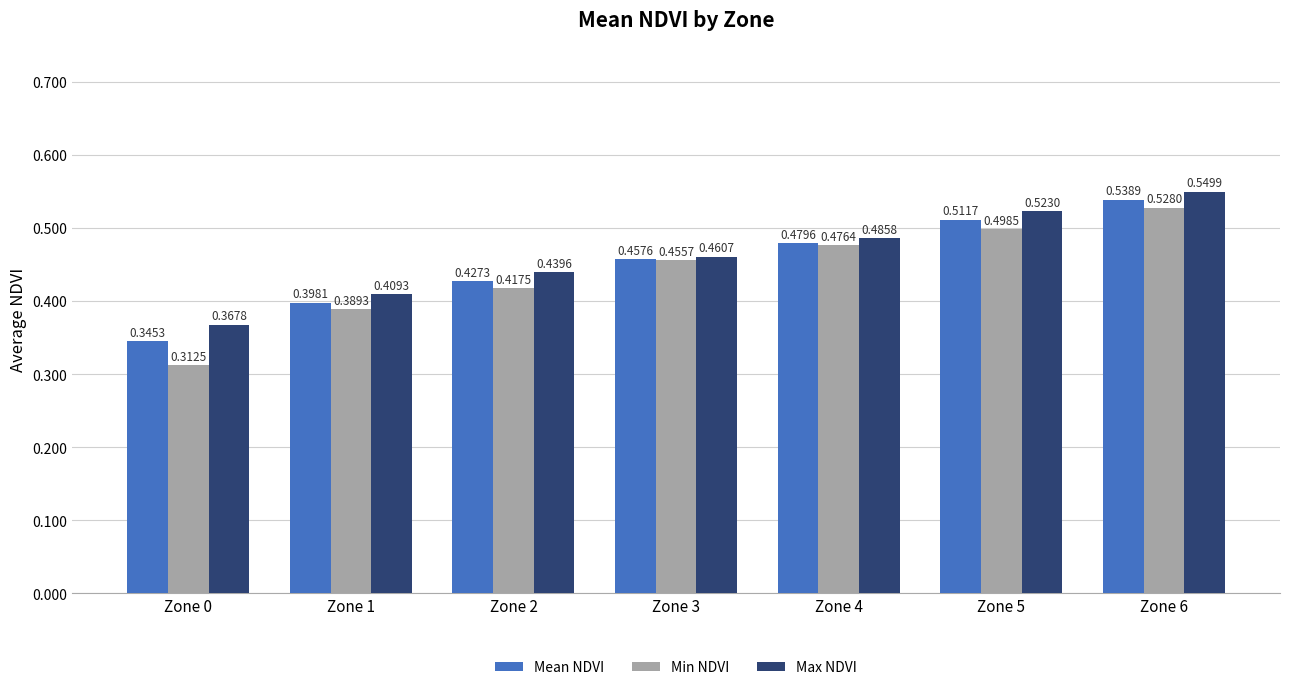

At which category does the chart reach its minimum across all series?

Zone 0